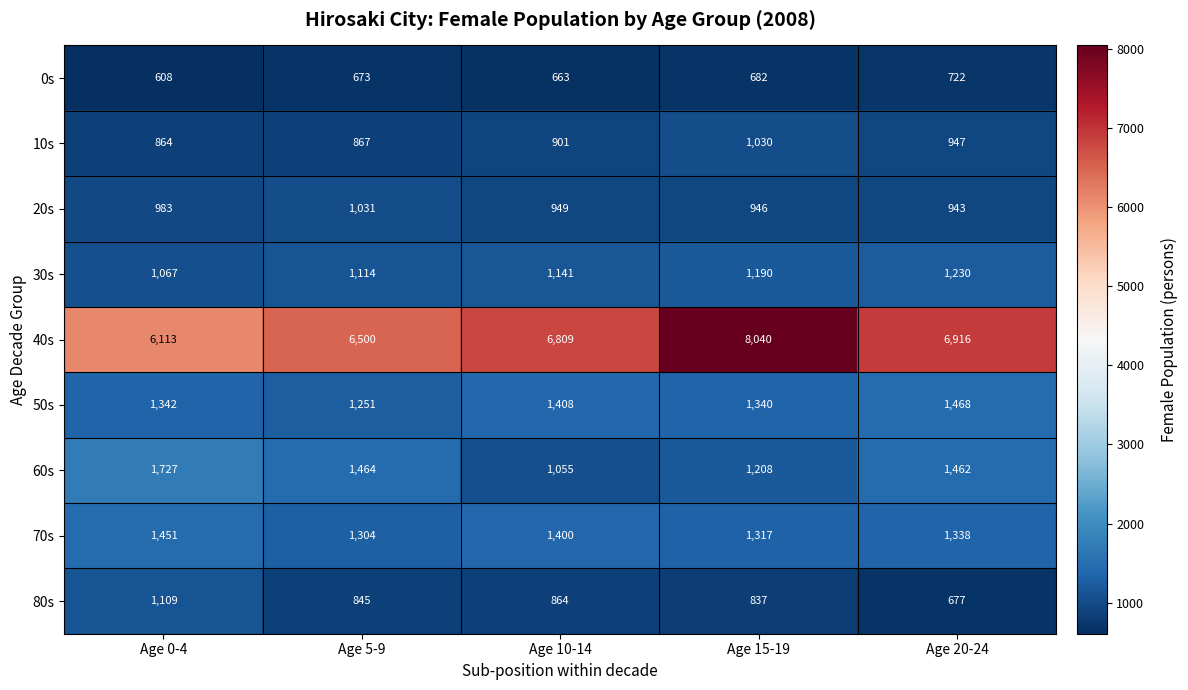

Is it true that 0s equals 980 at Age 0-4?

False